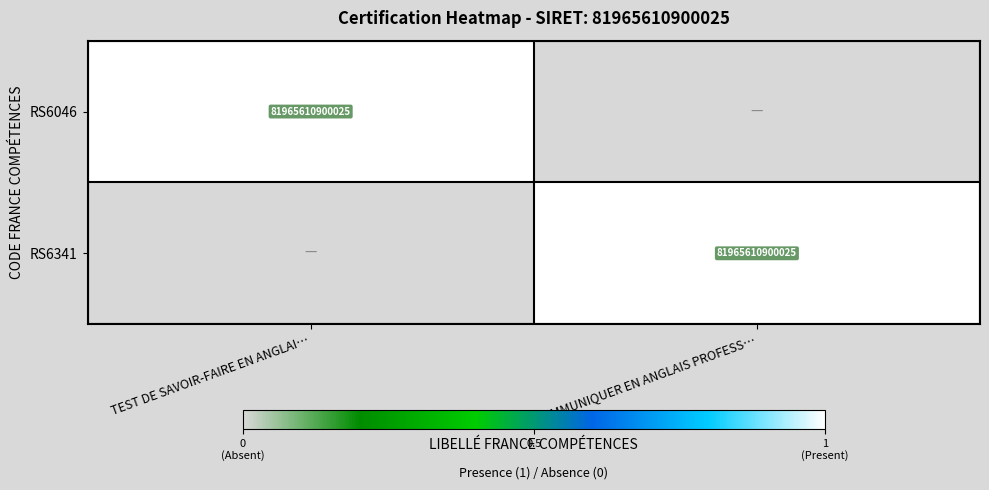

True or false: RS6341 has a value of 81965610900025 at COMMUNIQUER EN ANGLAIS PROFESS….

True